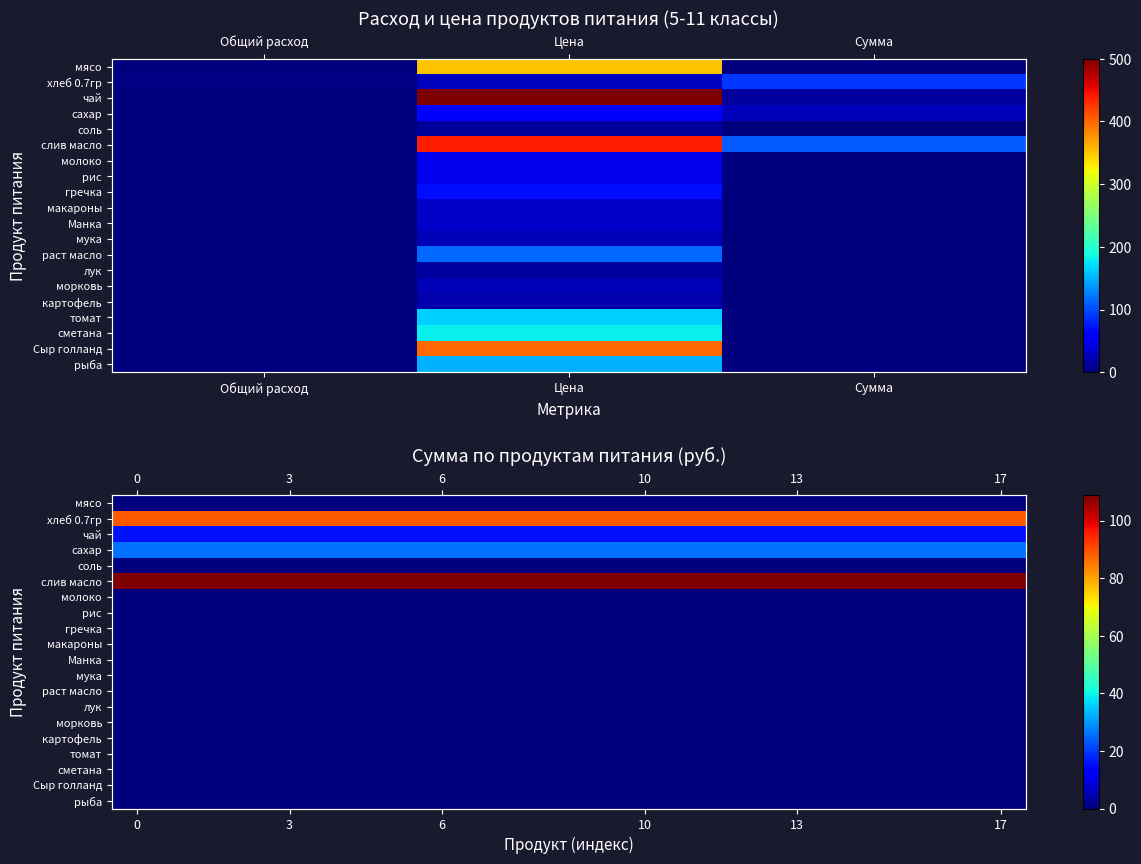

At how many categories does at least one series exceed 47?

18